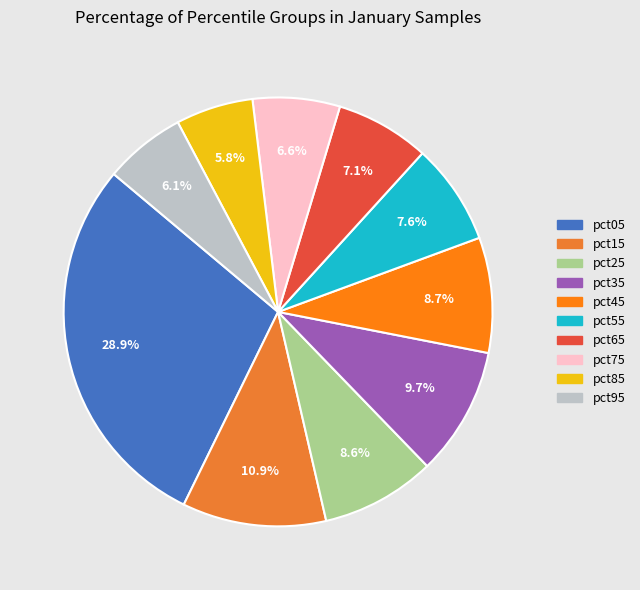

Which category has the smallest portion of the pie?

pct85